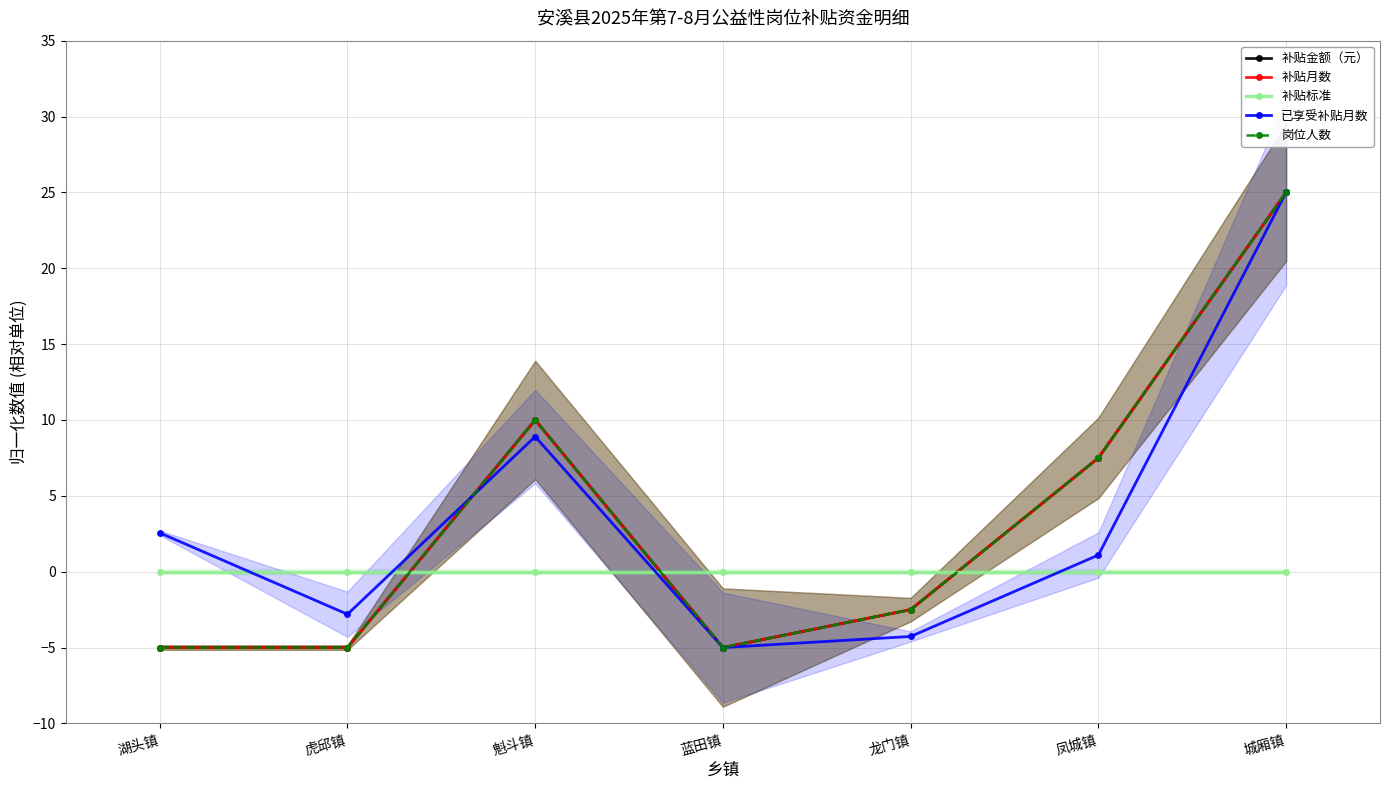

At 蓝田镇, list the series in order from largest to smallest.

补贴标准, 补贴金额（元）, 补贴月数, 已享受补贴月数, 岗位人数